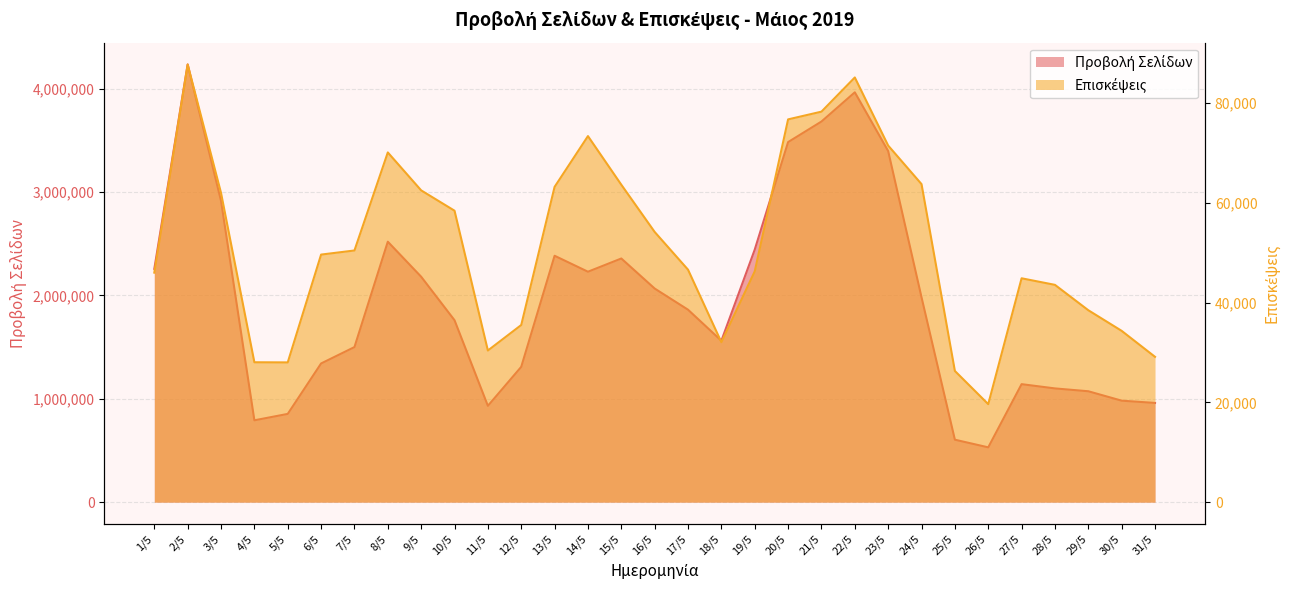

True or false: Επισκέψεις and Προβολή Σελίδων cross at least once.

False